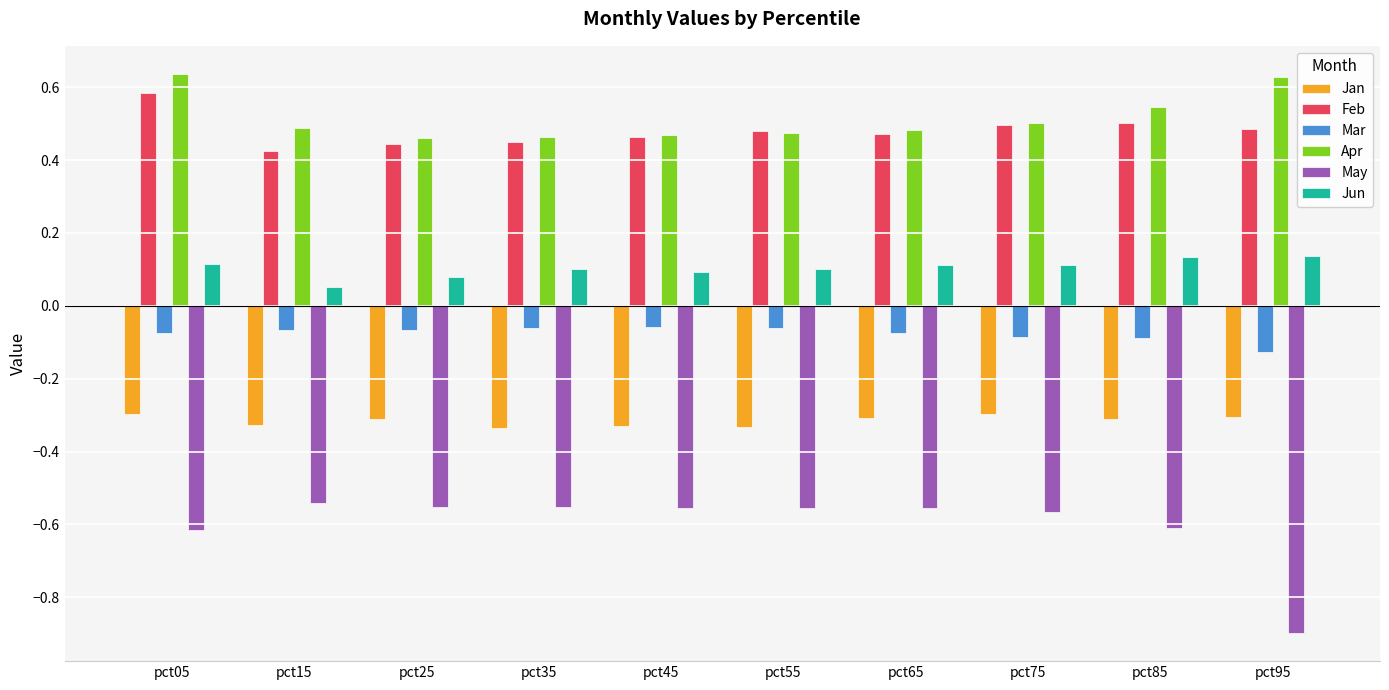

Is it true that Jan equals -0.1 at pct05?

False